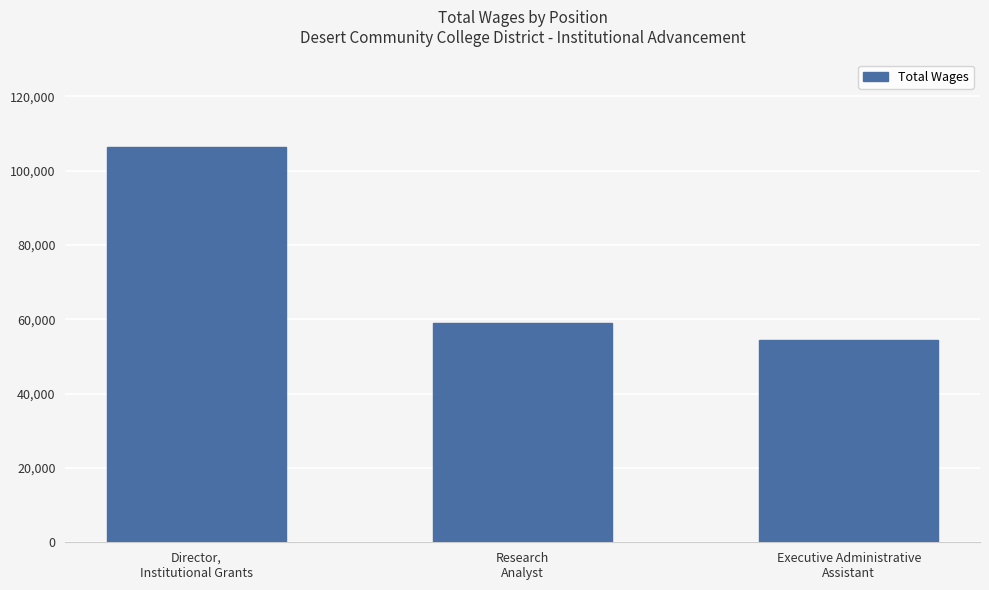

At which label does the data first exceed 59009?

Director,
Institutional Grants